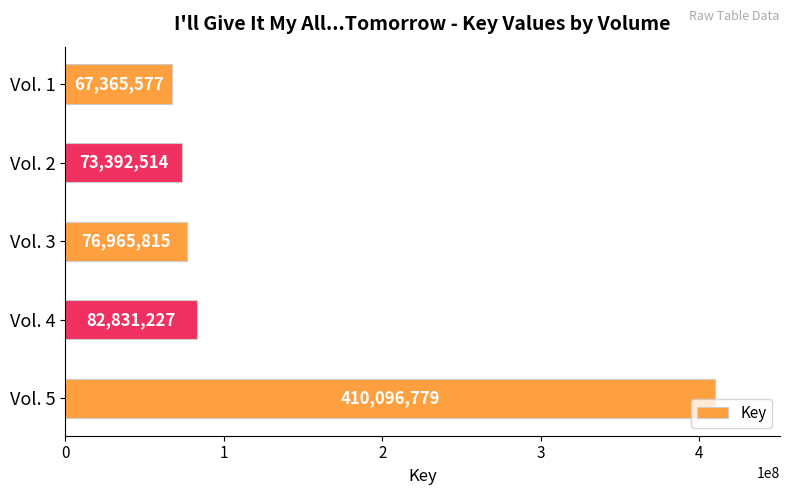

Is it true that the value at Vol. 1 is 67365577?

True